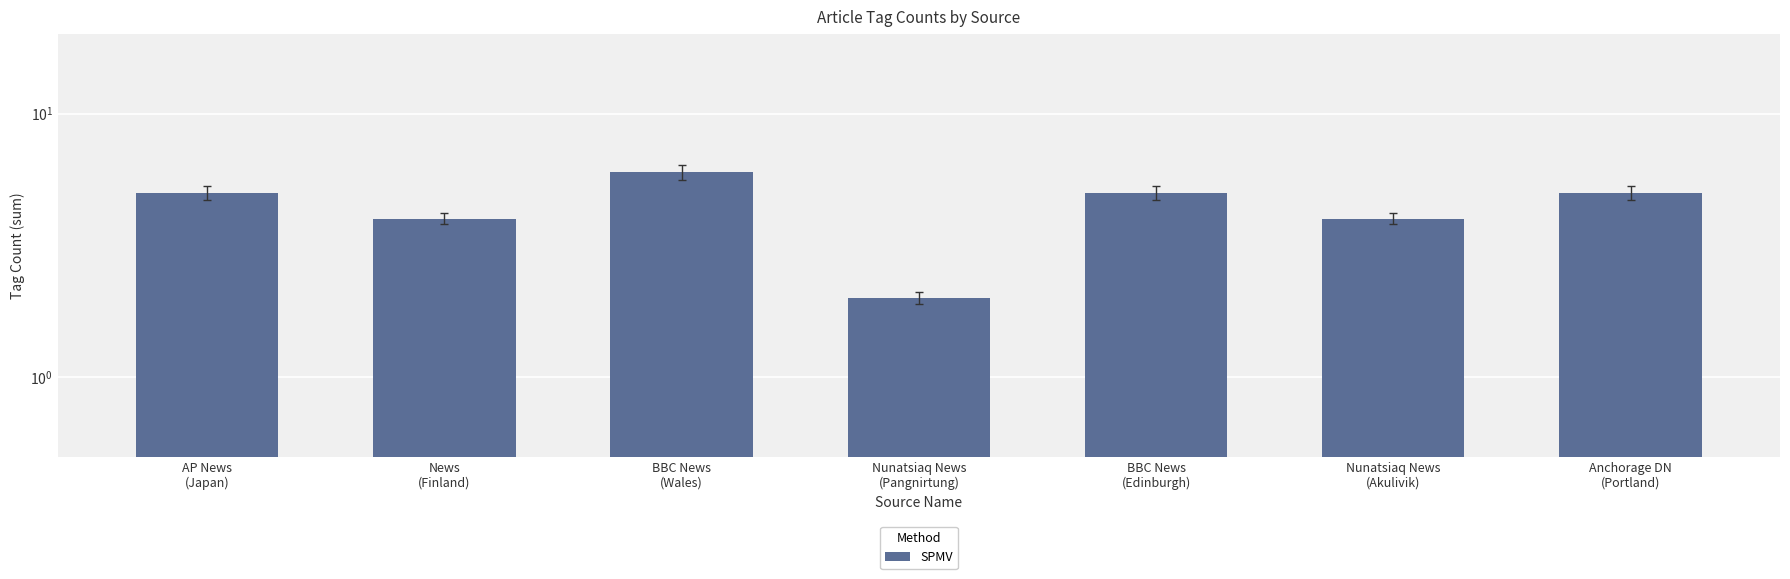

Count the number of values greater than 5.

1